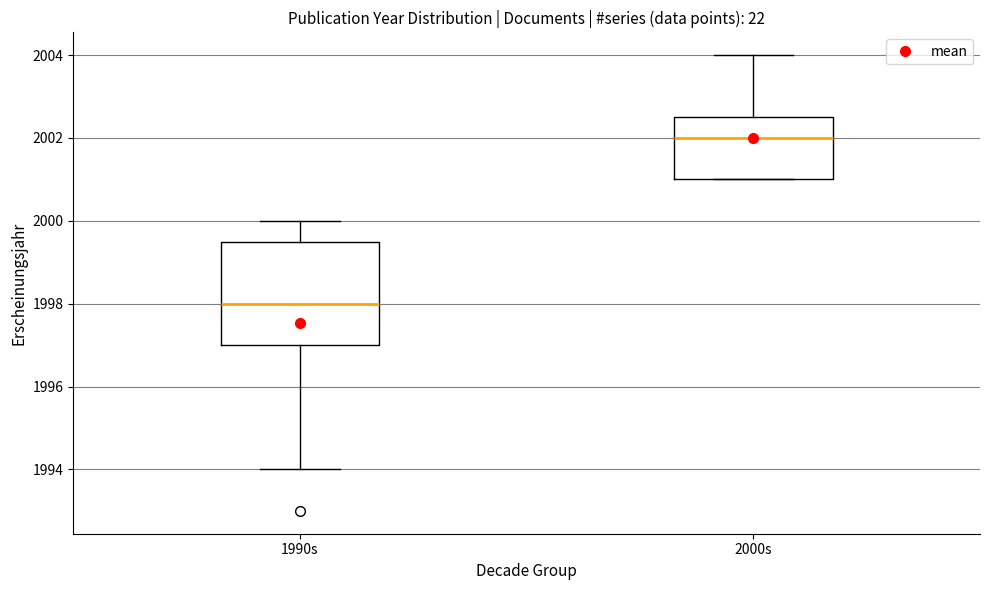

Comparing the boxes themselves (not the whiskers), which one is the tallest?

1990s